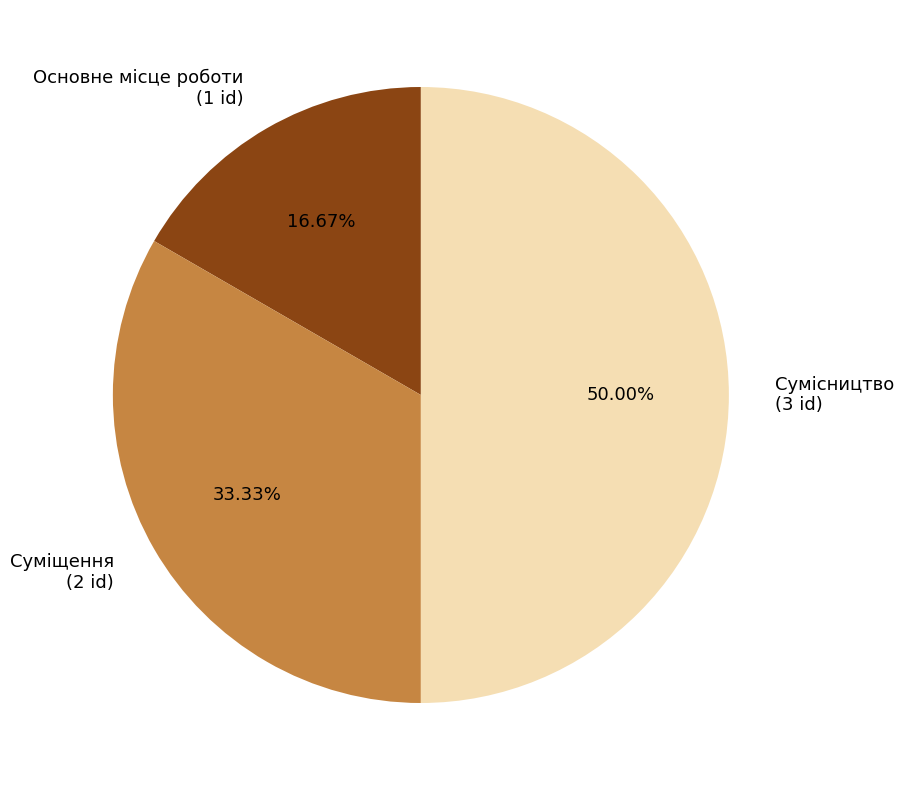

Is it true that Суміщення is 33% of the pie?

True